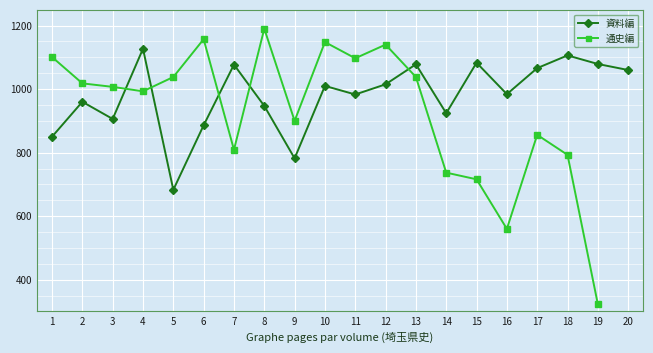

How many values in the 資料編 series are below 1010?

10